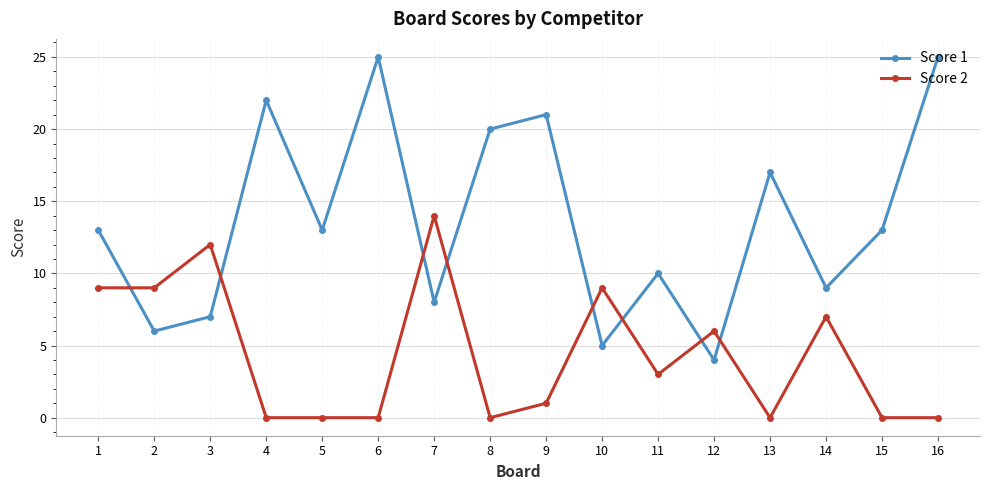

Count the number of data series in this chart.

2